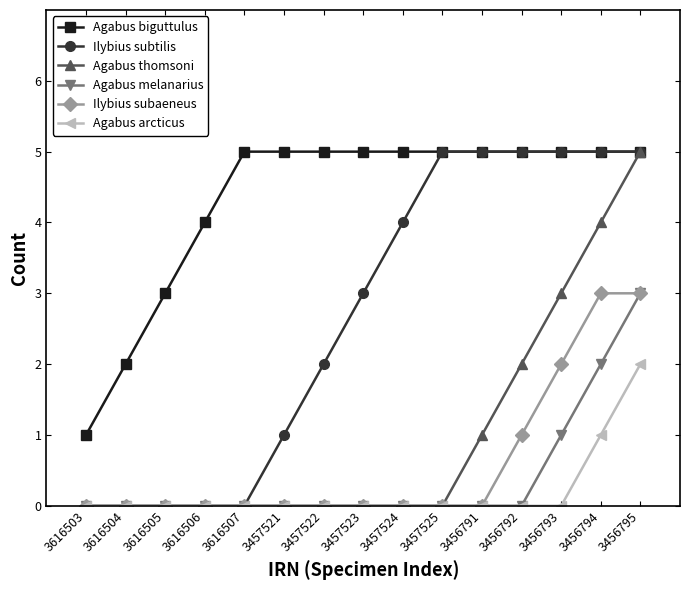

The Agabus arcticus series shows 0 at 3456792. True or false?

True